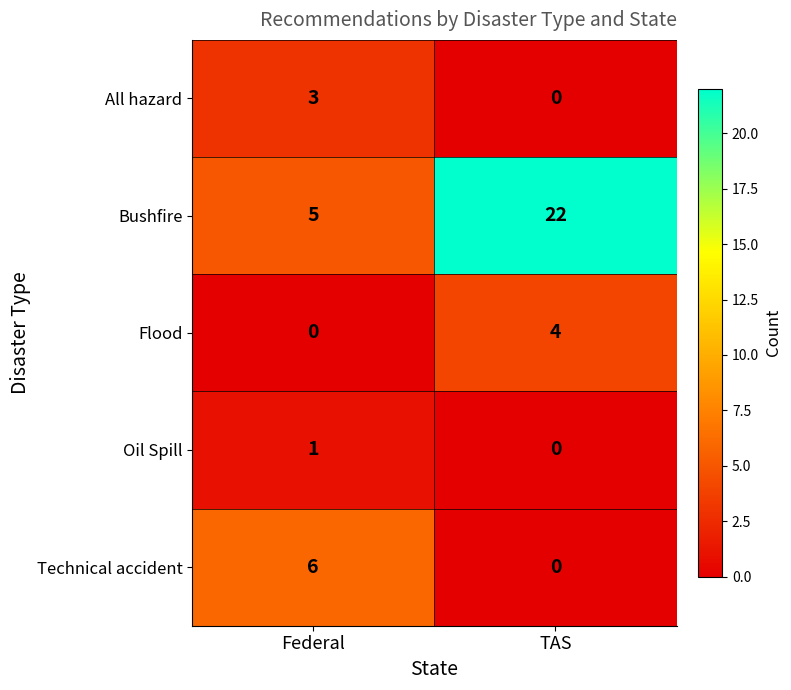

What is the maximum value shown in the chart?

22